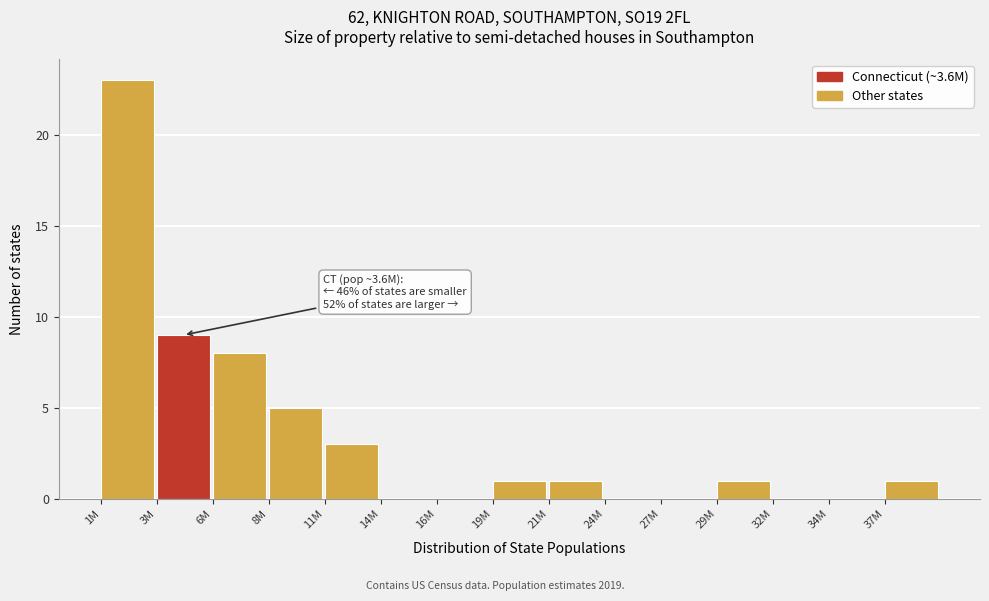

Reading left to right, transcribe all the data shown in this chart.

1M=23	3M=9	6M=8	8M=5	11M=3	14M=0	16M=0	19M=1	21M=1	24M=0	27M=0	29M=1	32M=0	34M=0	37M=1